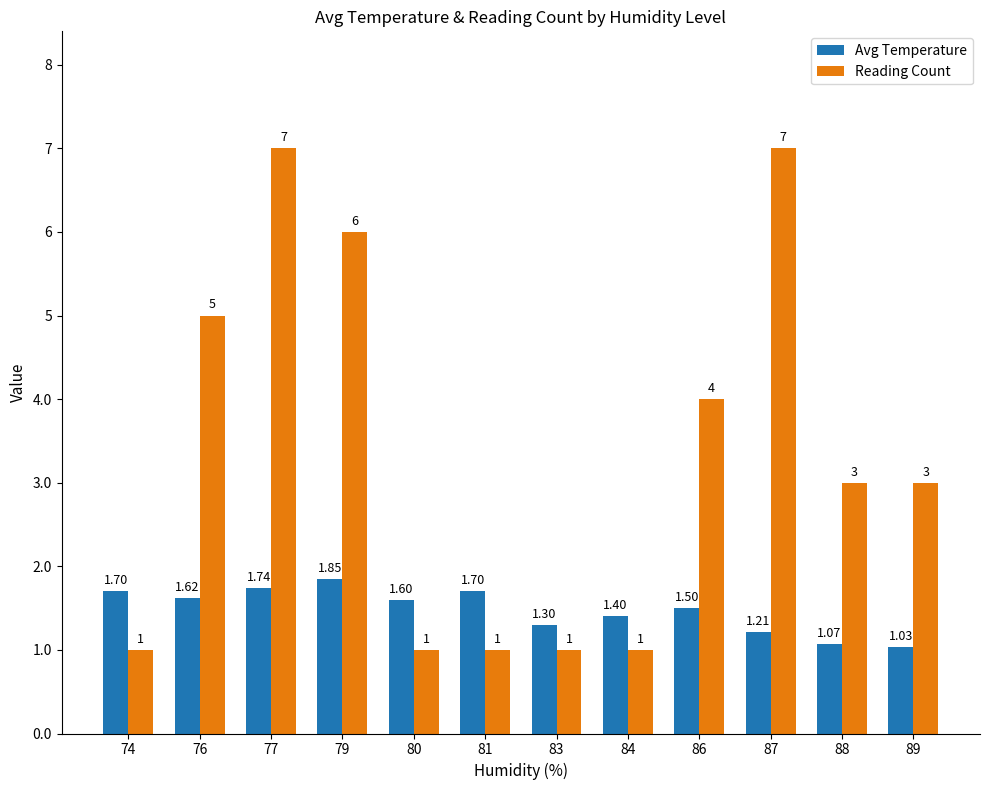

Are the bars grouped side by side (vs. stacked)?

Yes